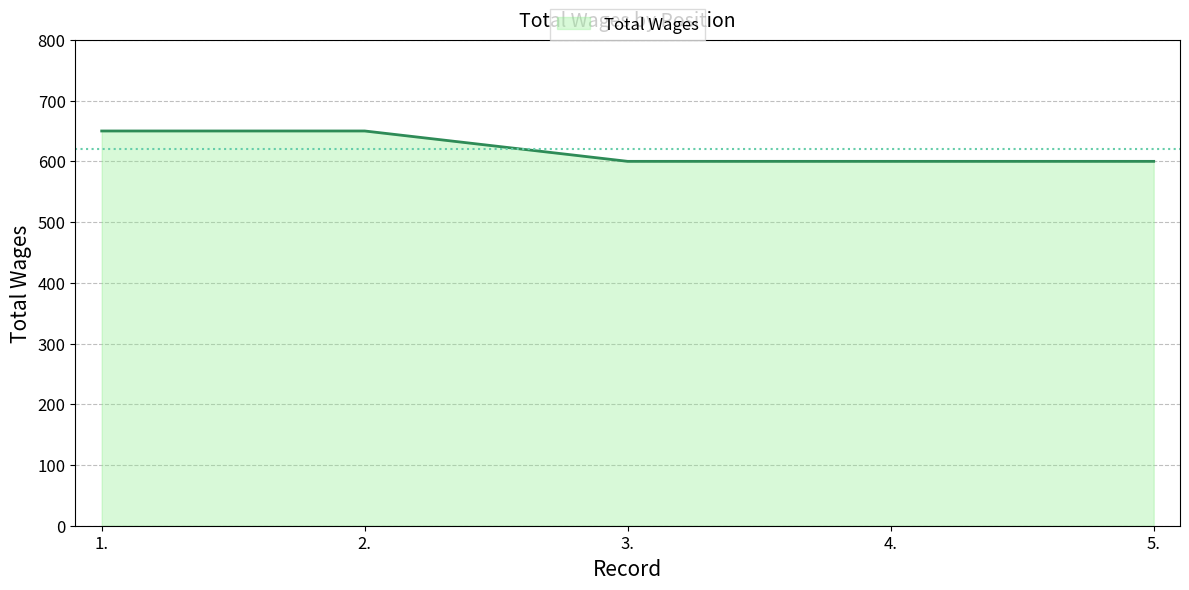

True or false: the data has more than 2 interior local peaks.

False